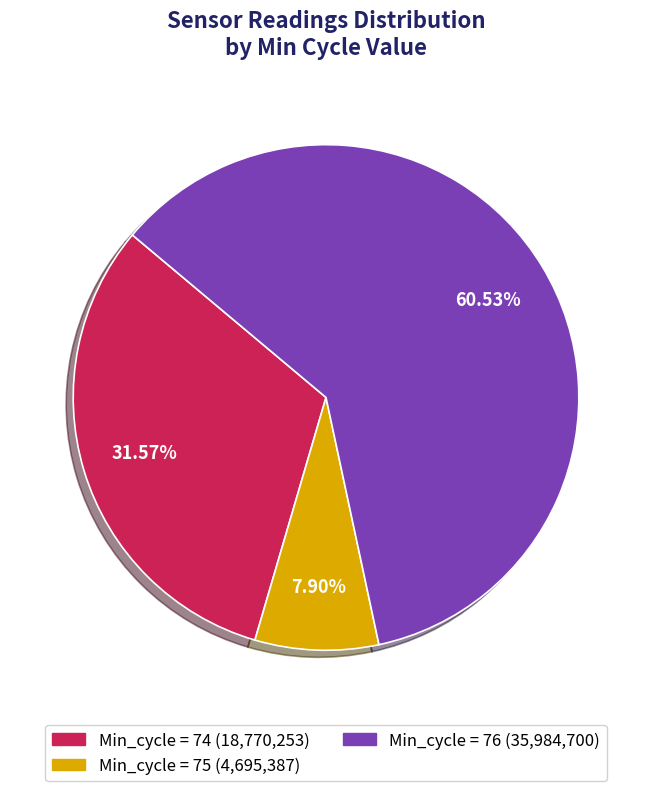

Is there any slice that represents more than half of the pie?

Yes